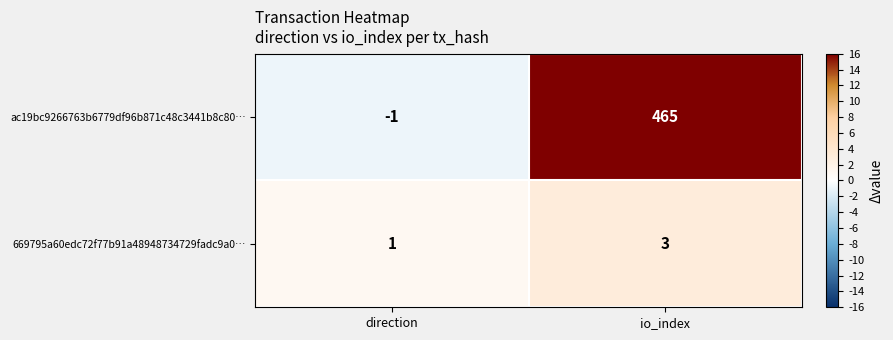

The ac19bc9266763b6779df96b871c48c3441b8c80… series shows 136 at io_index. True or false?

False